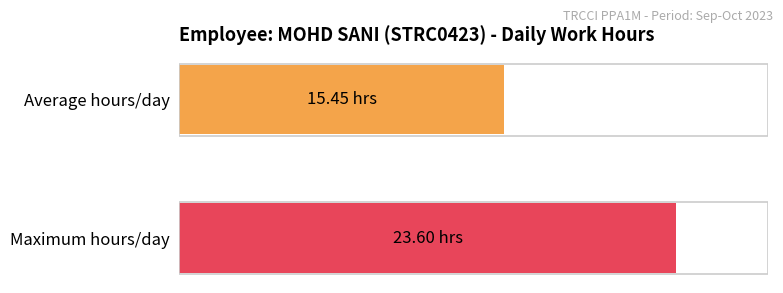

Are the bars horizontal?

Yes